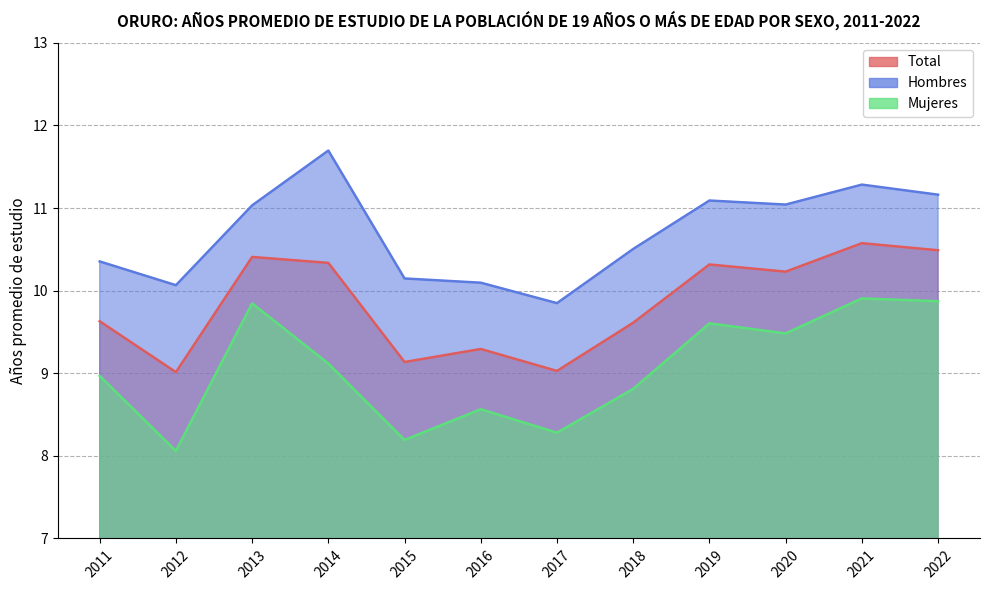

Is it true that Hombres equals 2.4 at 2019?

False